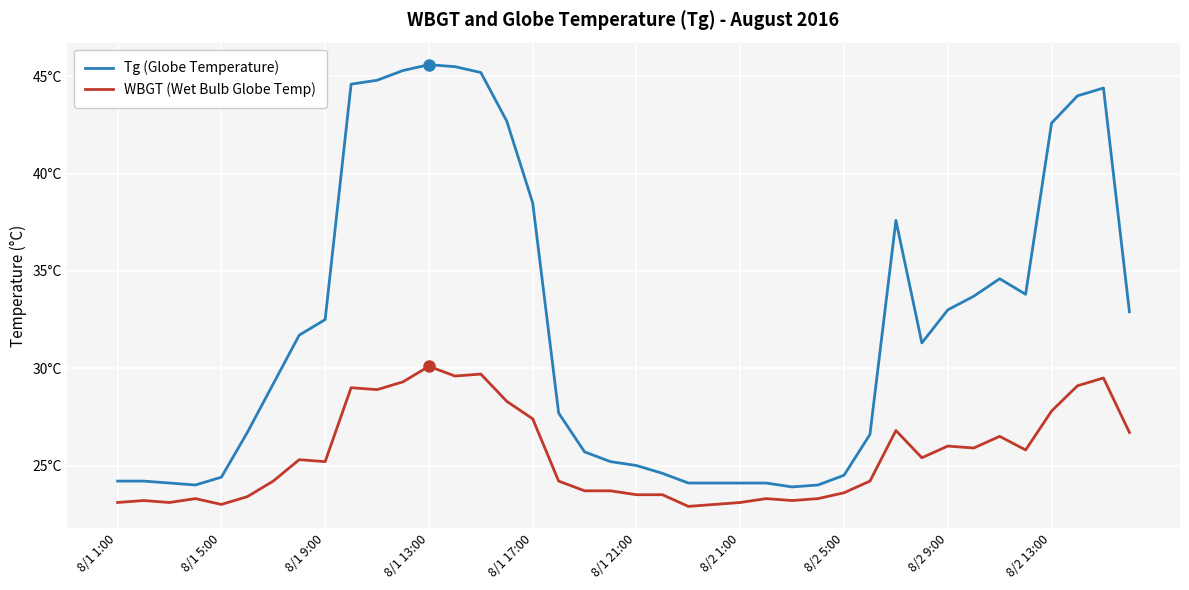

Is this an area chart (filled region under the line)?

No